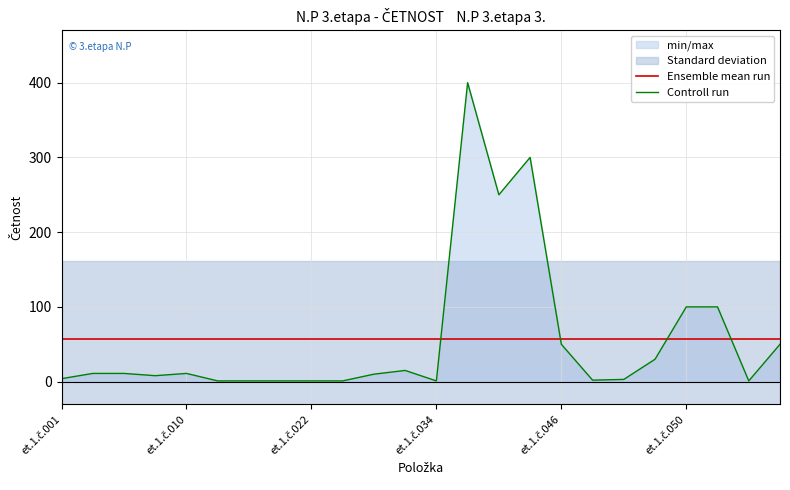

True or false: Controll run and Ensemble mean run intersect in this chart.

True